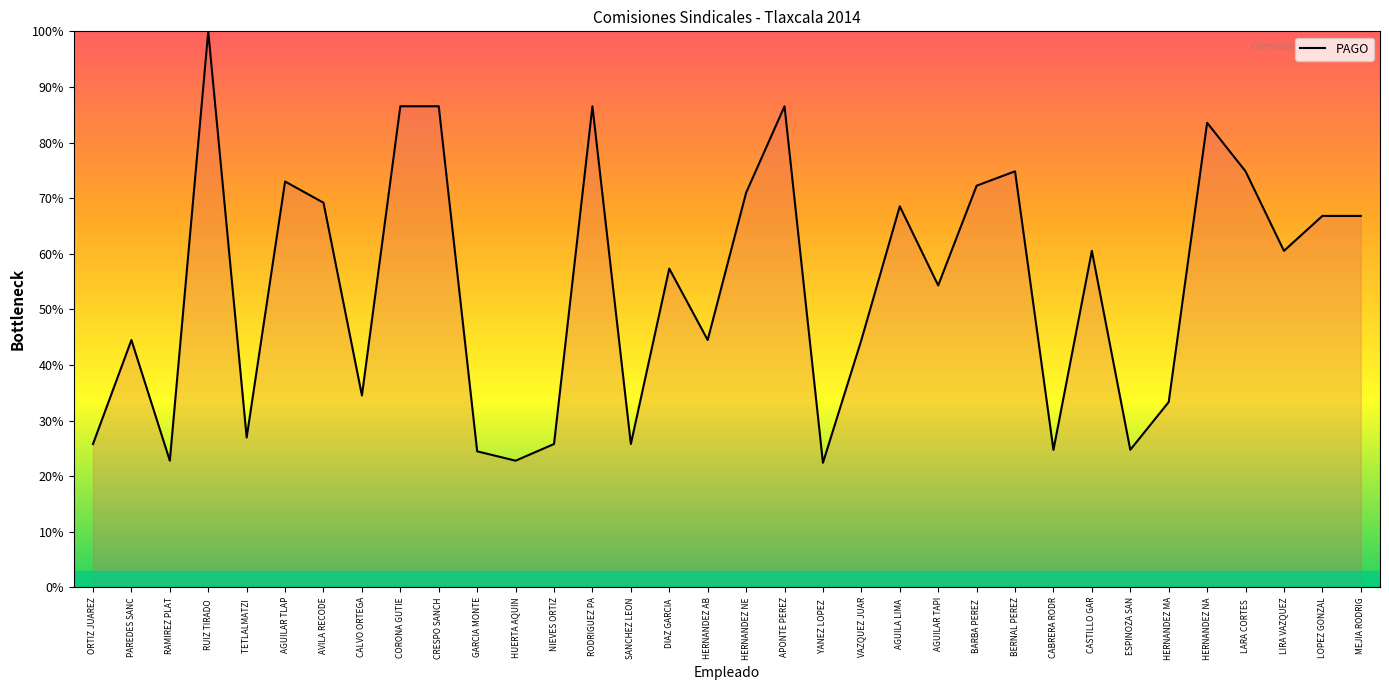

Between ESPINOZA SAN and HERNANDEZ AB, which is larger?

HERNANDEZ AB